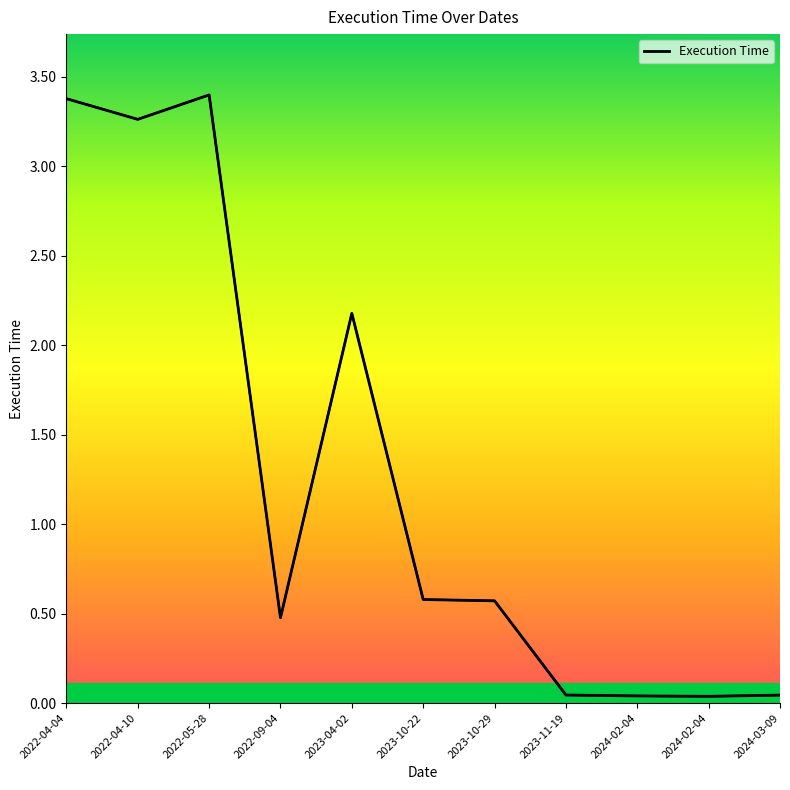

What is the sum of the values at 2024-03-09 and 2023-10-22?

0.6